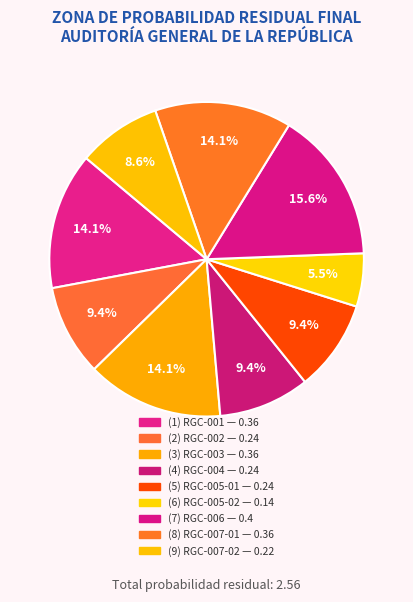

To the nearest percent, what is the difference between the largest and smallest slice percentages?

10%